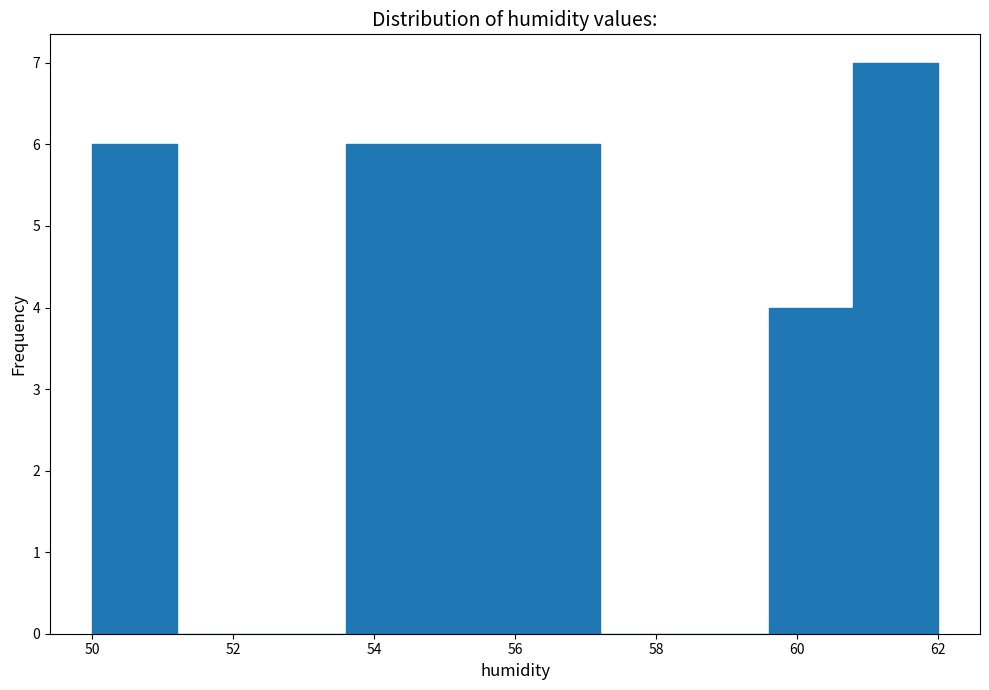

Reading left to right, transcribe this chart: for each bar, give the range it covers on the x-axis and its height. The values are not printed on the chart, so give them approximately, as read against the axis.

50.0 to 51.2: 6
51.2 to 52.4: 0
52.4 to 53.6: 0
53.6 to 54.8: 6
54.8 to 56.0: 6
56.0 to 57.2: 6
57.2 to 58.4: 0
58.4 to 59.6: 0
59.6 to 60.8: 4
60.8 to 62.0: 7